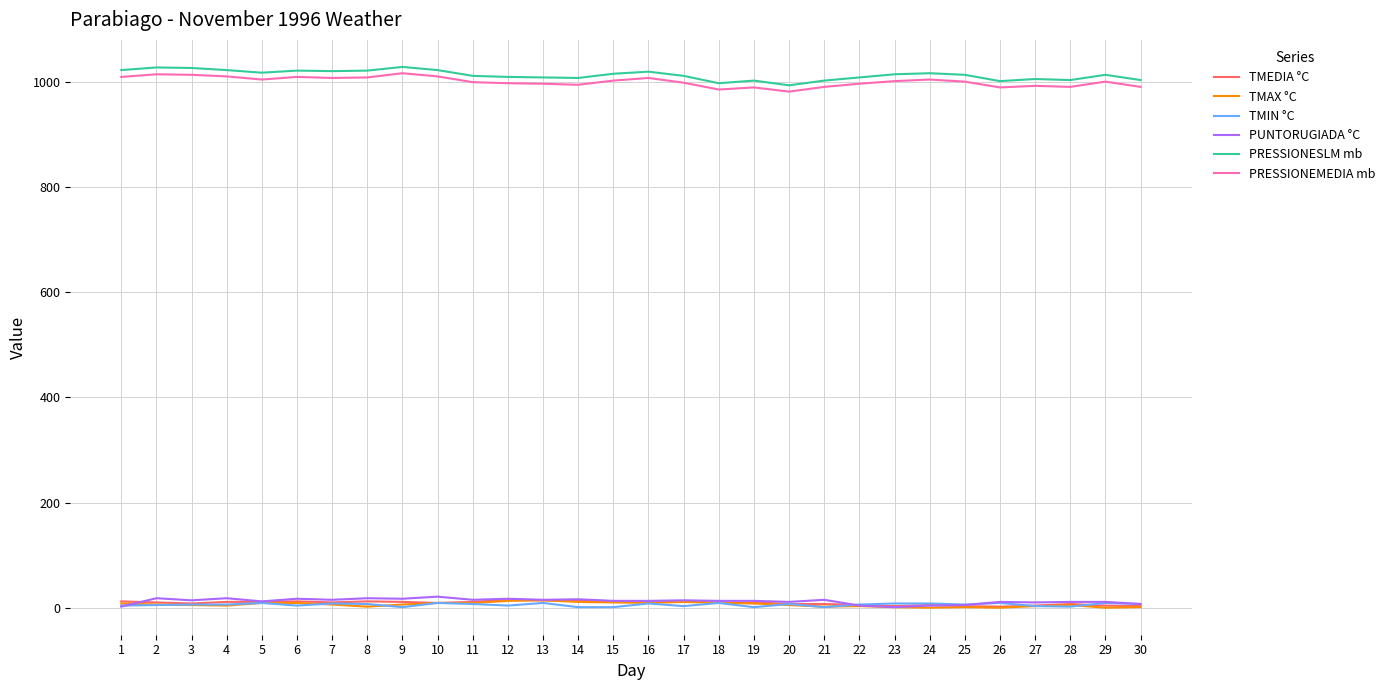

After their last crossing, which series has the higher values: TMEDIA °C or TMIN °C?

TMIN °C